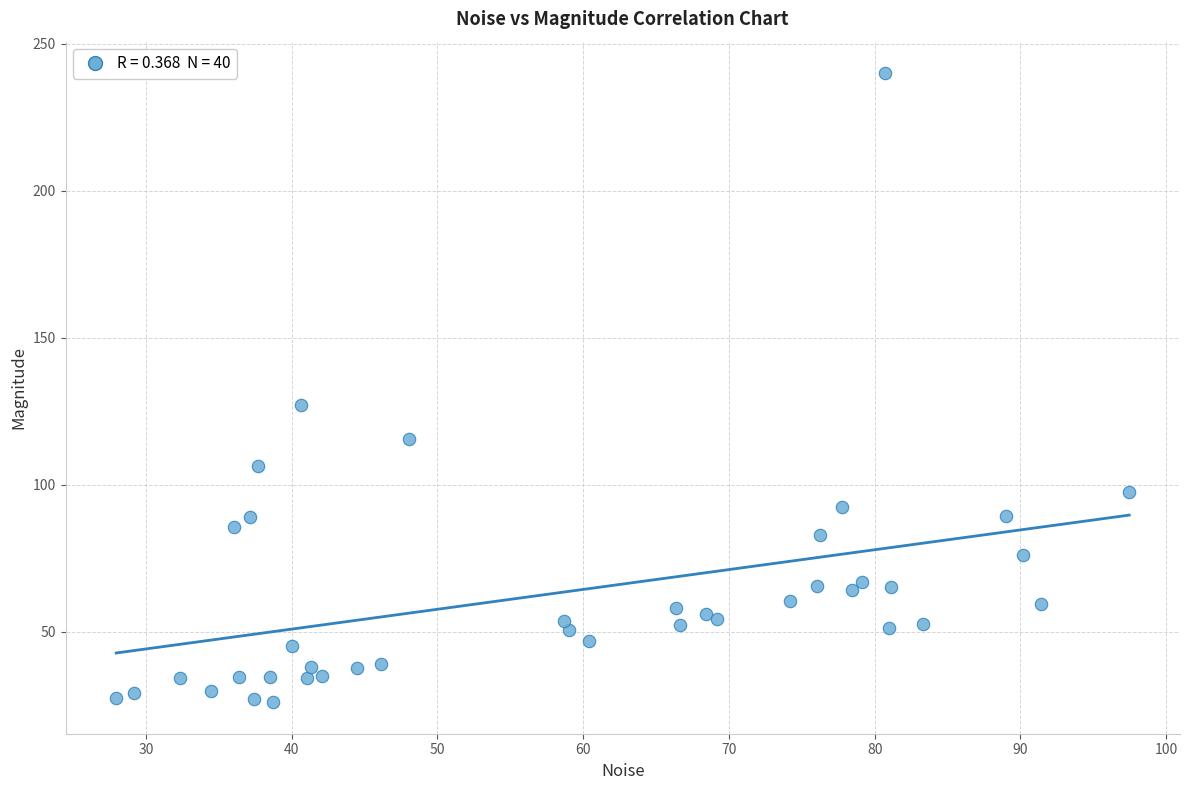

What Y value in the scatter plot is closest to 132?

127.2